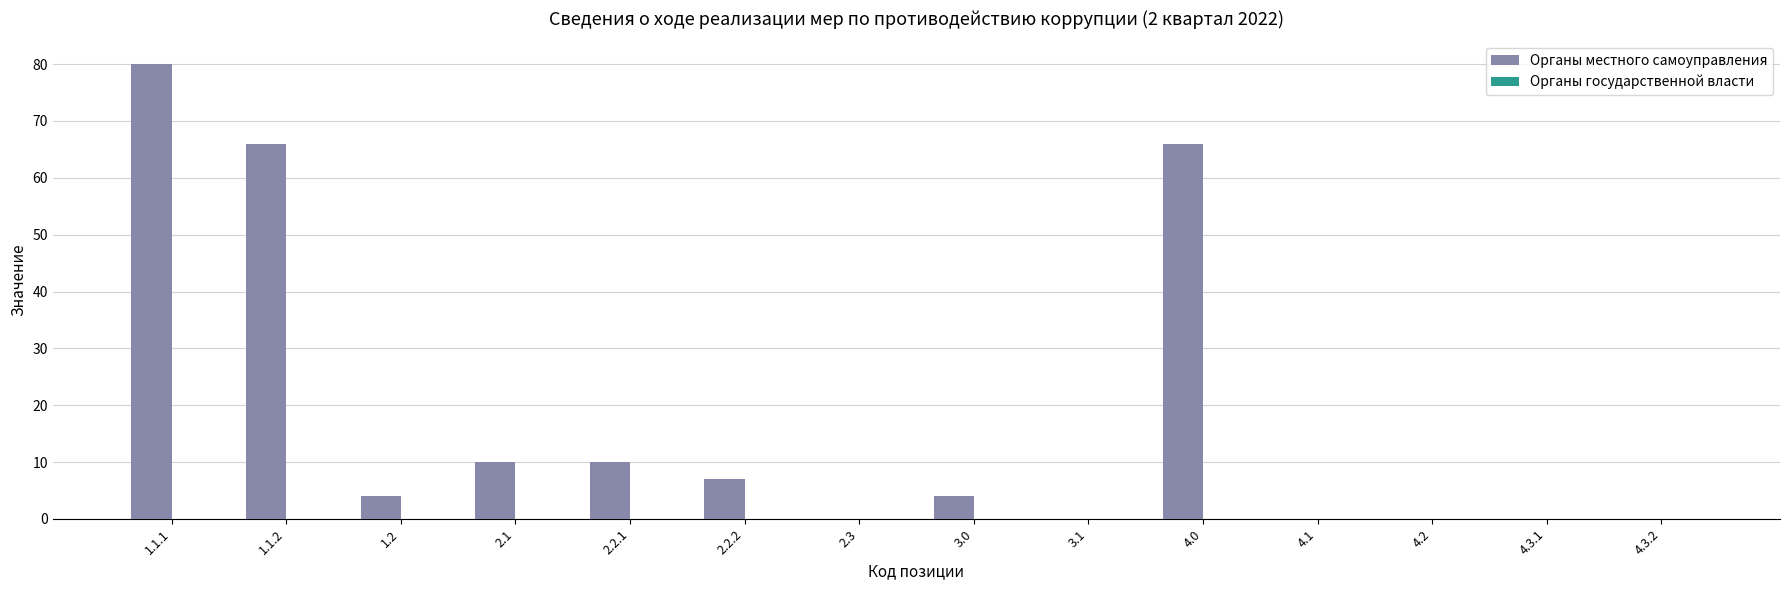

What is the ratio of the value at 3.0 to the value at 1.2?

1.0